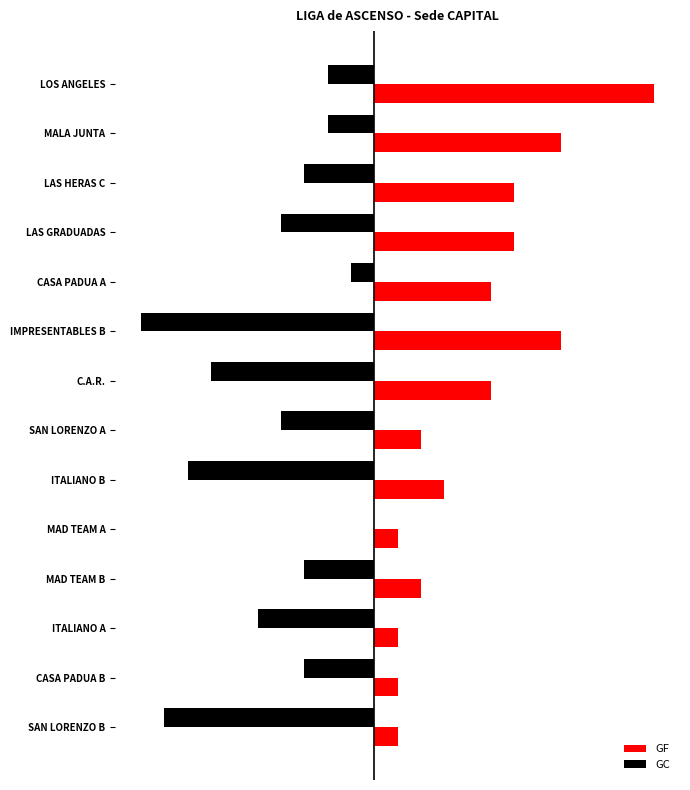

What are all the series names shown in the legend?

GF, GC